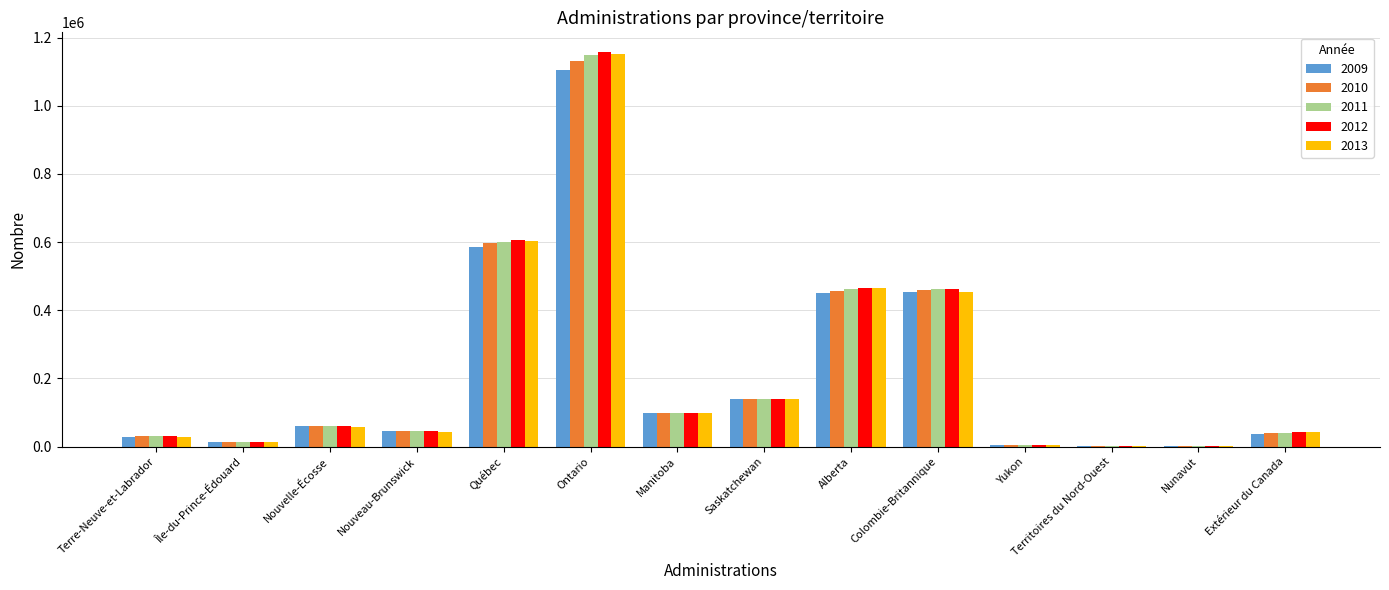

What is the highest value of the 2010 series?

1131840